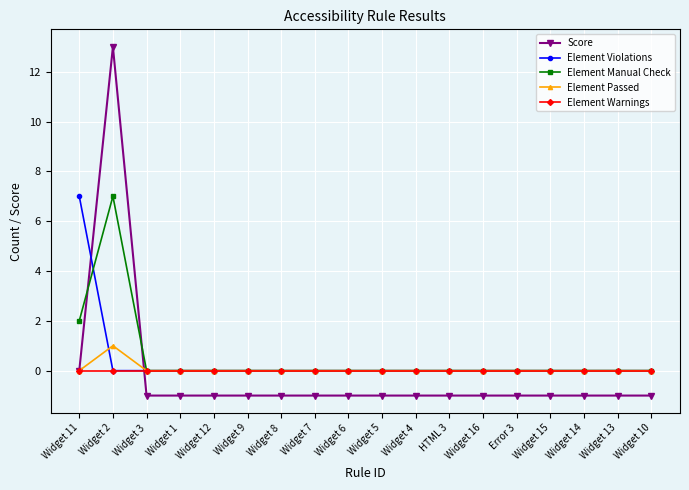

What is the label of the 15th point from the right?

Widget 1